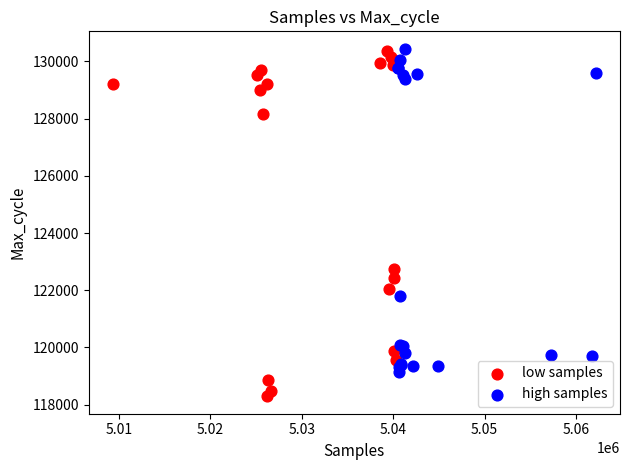

Which series reaches the minimum Y coordinate?

low samples